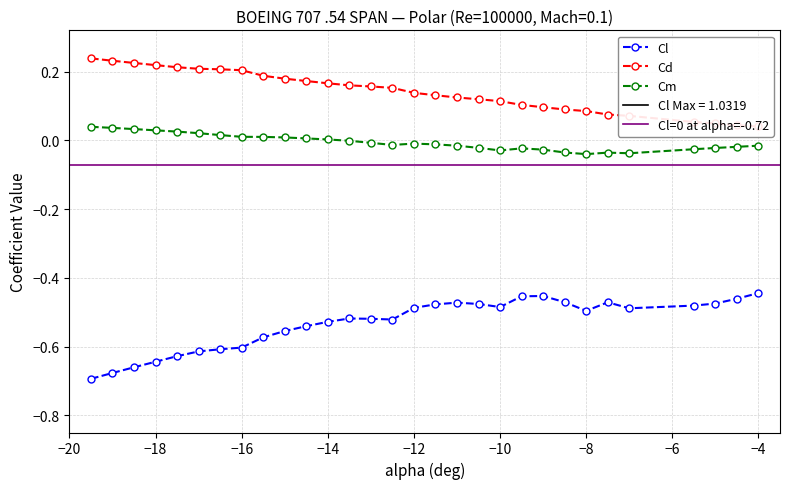

How many values in Cm are above zero?

12